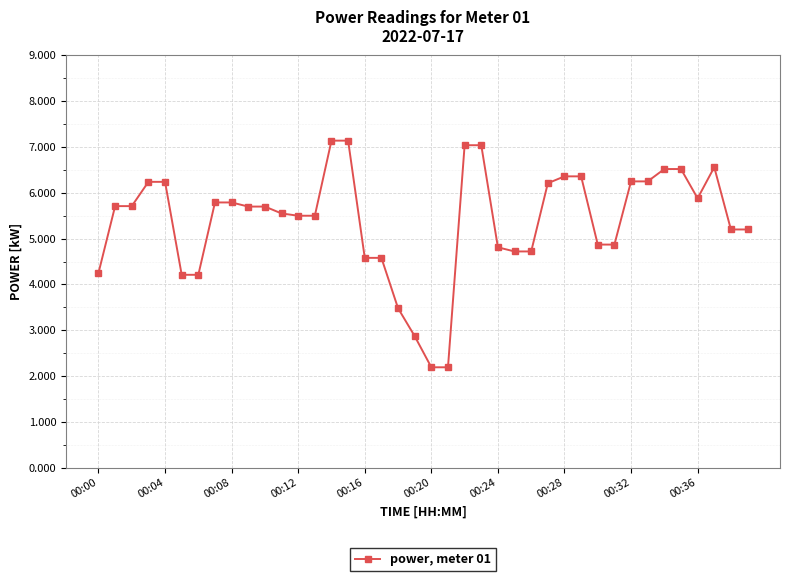

What is the smallest value displayed?

2.2